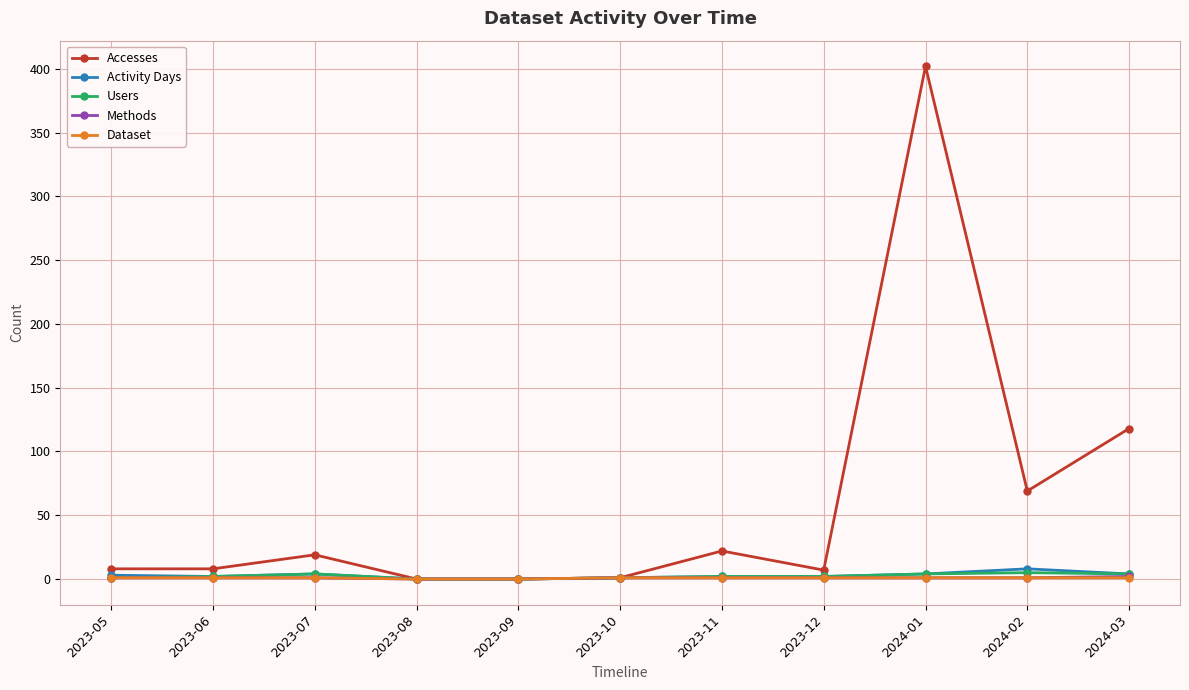

Between 2023-07 and 2023-10, which series saw the biggest shift?

Accesses